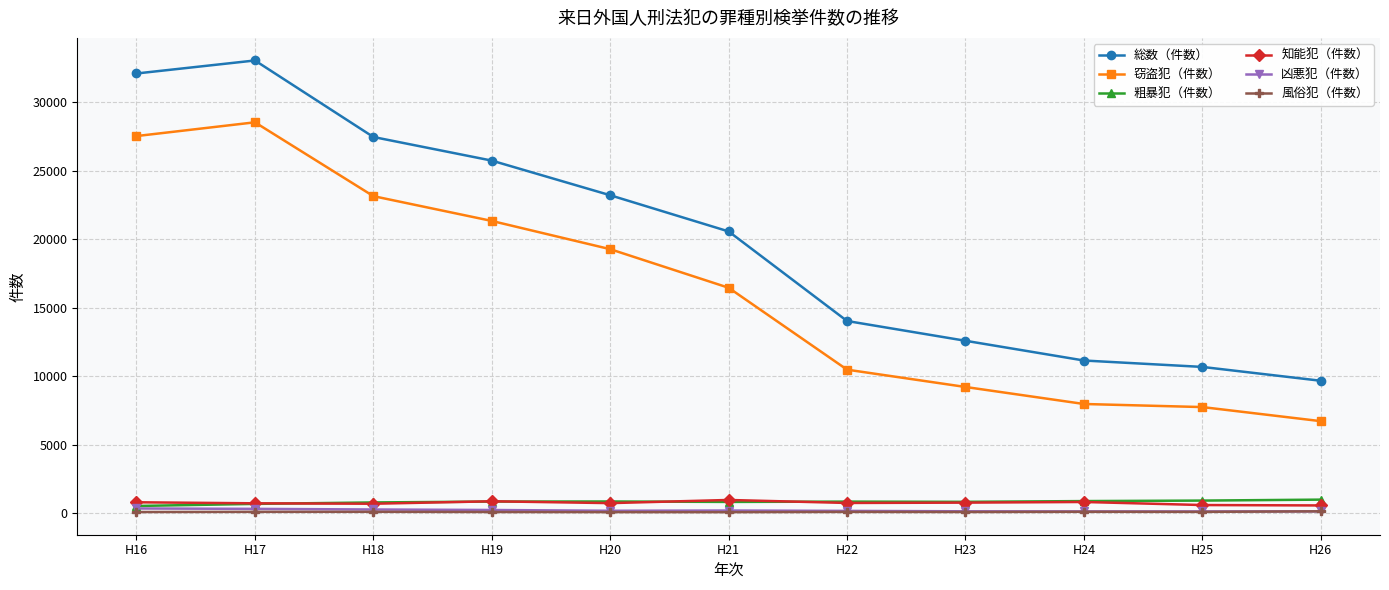

Which series has the widest spread of values?

総数（件数）